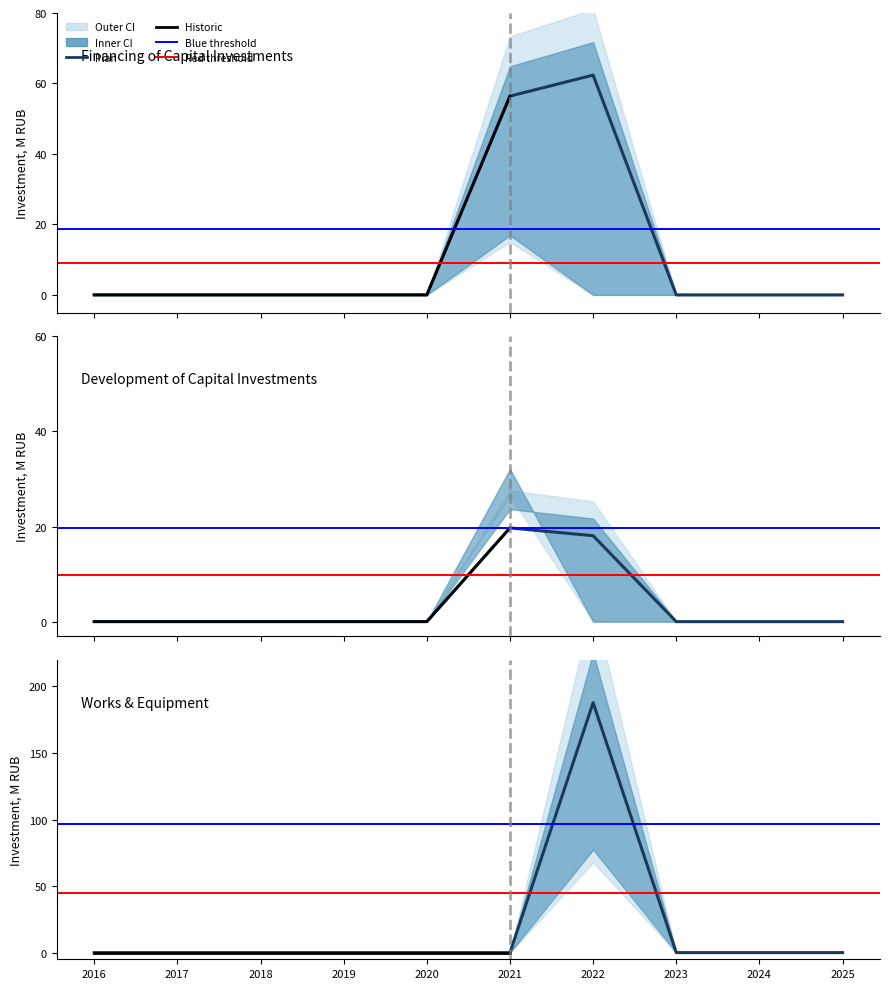

Reading left to right, extract all data points from this chart.

Financing (Plan): 2016=0.0	2017=0.0	2018=0.0	2019=0.0	2020=0.0	2021=56.4	2022=62.4	2023=0.0	2024=0.0	2025=0.0
Development (Plan): 2016=0.0	2017=0.0	2018=0.0	2019=0.0	2020=0.0	2021=19.7	2022=18.1	2023=0.0	2024=0.0	2025=0.0
Construction works: 2016=0.0	2017=0.0	2018=0.0	2019=0.0	2020=0.0	2021=0.0	2022=187.8	2023=0.0	2024=0.0	2025=0.0